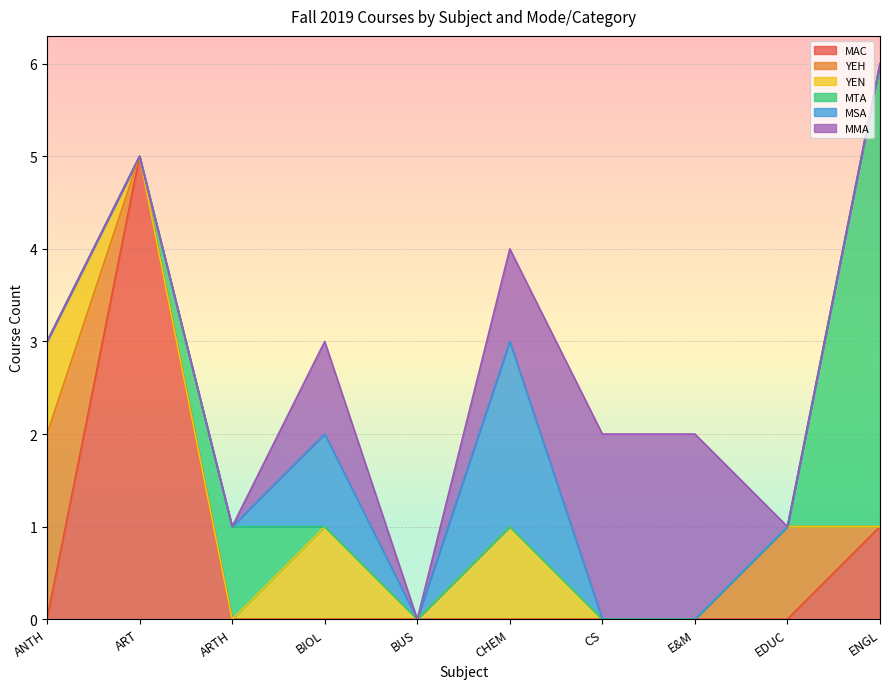

What is the greatest value displayed?

5